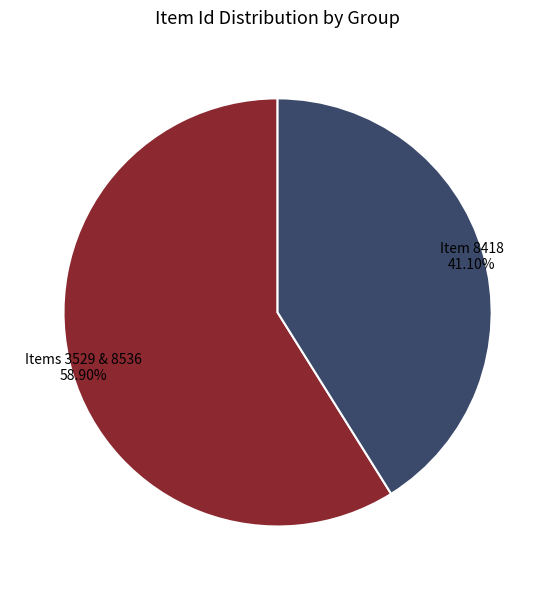

Rank the categories by value from lowest to highest.

Item 8418, Items 3529 & 8536